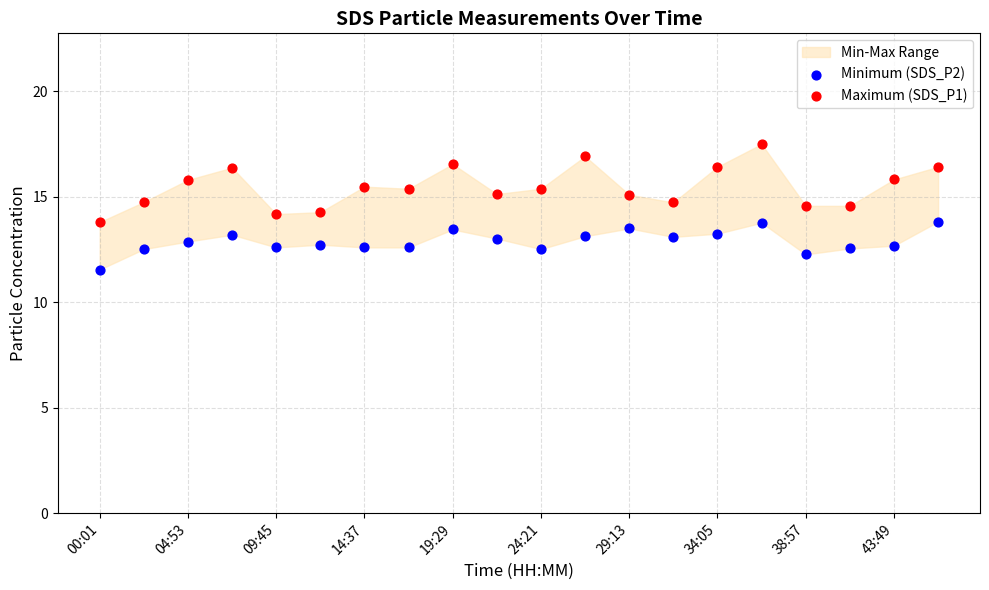

Which series reaches the maximum Y coordinate?

Maximum (SDS_P1)